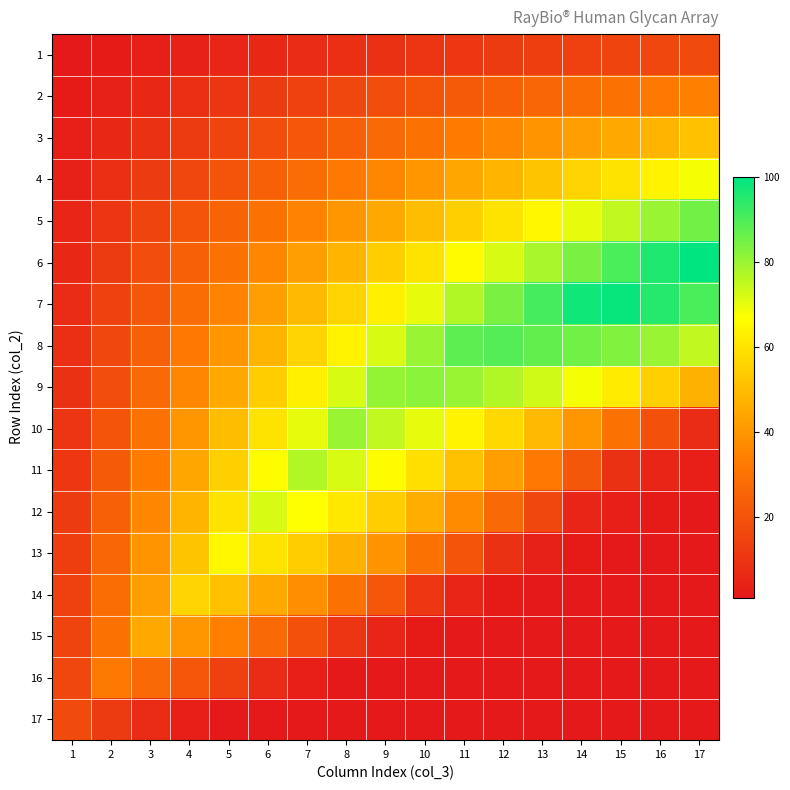

Reading right to left, transcribe all the data shown in this chart.

1: 17=17	16=16	15=15	14=14	13=13	12=12	11=11	10=10	9=9	8=8	7=7	6=6	5=5	4=4	3=3	2=2	1=1
2: 17=34	16=32	15=30	14=28	13=26	12=24	11=22	10=20	9=18	8=16	7=14	6=12	5=10	4=8	3=6	2=4	1=2
3: 17=51	16=48	15=45	14=42	13=39	12=36	11=33	10=30	9=27	8=24	7=21	6=18	5=15	4=12	3=9	2=6	1=3
4: 17=68	16=64	15=60	14=56	13=52	12=48	11=44	10=40	9=36	8=32	7=28	6=24	5=20	4=16	3=12	2=8	1=4
5: 17=85	16=80	15=75	14=70	13=65	12=60	11=55	10=50	9=45	8=40	7=35	6=30	5=25	4=20	3=15	2=10	1=5
6: 17=100	16=96	15=90	14=84	13=78	12=72	11=66	10=60	9=54	8=48	7=42	6=36	5=30	4=24	3=18	2=12	1=6
7: 17=90	16=95	15=99	14=98	13=91	12=84	11=77	10=70	9=63	8=56	7=49	6=42	5=35	4=28	3=21	2=14	1=7
8: 17=75	16=80	15=83	14=85	13=87	12=89	11=88	10=80	9=72	8=64	7=56	6=48	5=40	4=32	3=24	2=16	1=8
9: 17=47	16=55	15=62	14=68	13=73	12=77	11=80	10=82	9=81	8=72	7=63	6=54	5=45	4=36	3=27	2=18	1=9
10: 17=7	16=19	15=30	14=40	13=49	12=57	11=64	10=70	9=75	8=80	7=70	6=60	5=50	4=40	3=30	2=20	1=10
11: 17=3	16=5	15=9	14=21	13=32	12=42	11=51	10=59	9=66	8=72	7=77	6=66	5=55	4=44	3=33	2=22	1=11
12: 17=1	16=2	15=3	14=5	13=16	12=27	11=37	10=46	9=54	8=61	7=67	6=72	5=60	4=48	3=36	2=24	1=12
13: 17=1	16=1	15=1	14=2	13=4	12=9	11=20	10=30	9=39	8=47	7=54	6=60	5=65	4=52	3=39	2=26	1=13
14: 17=1	16=1	15=1	14=1	13=1	12=2	11=5	10=11	9=21	8=30	7=38	6=45	5=51	4=56	3=42	2=28	1=14
15: 17=1	16=1	15=1	14=1	13=1	12=1	11=1	10=2	9=5	8=10	7=19	6=27	5=34	4=40	3=45	2=30	1=15
16: 17=1	16=1	15=1	14=1	13=1	12=1	11=1	10=1	9=1	8=1	7=3	6=7	5=14	4=21	3=27	2=32	1=16
17: 17=1	16=1	15=1	14=1	13=1	12=1	11=1	10=1	9=1	8=1	7=1	6=1	5=1	4=3	3=7	2=12	1=17